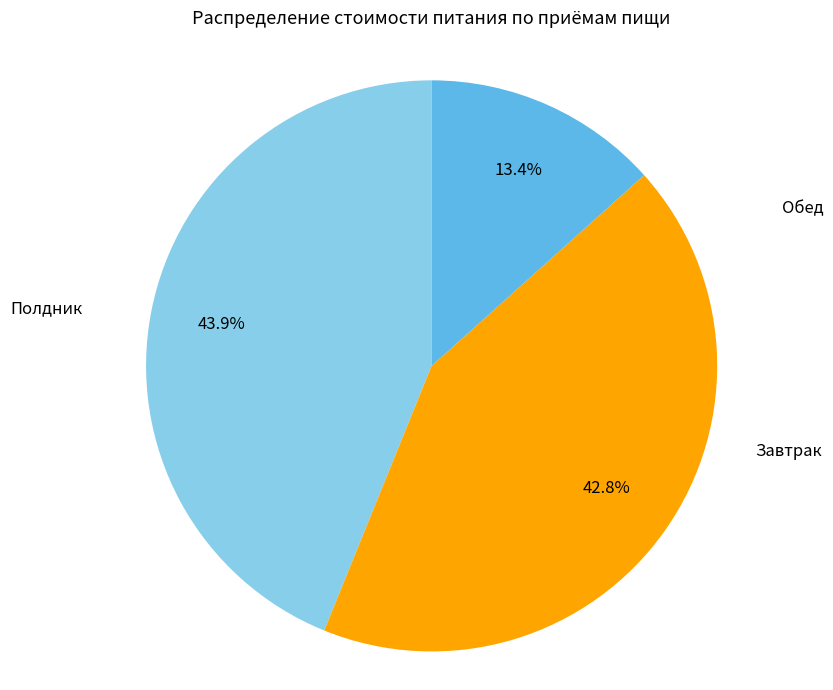

Does any single category account for the majority?

No